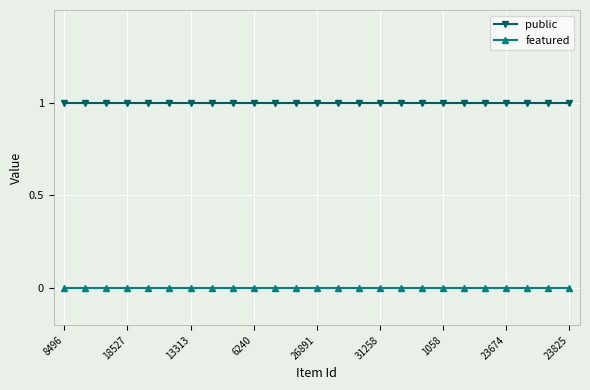

Which series has the largest total across all categories?

public